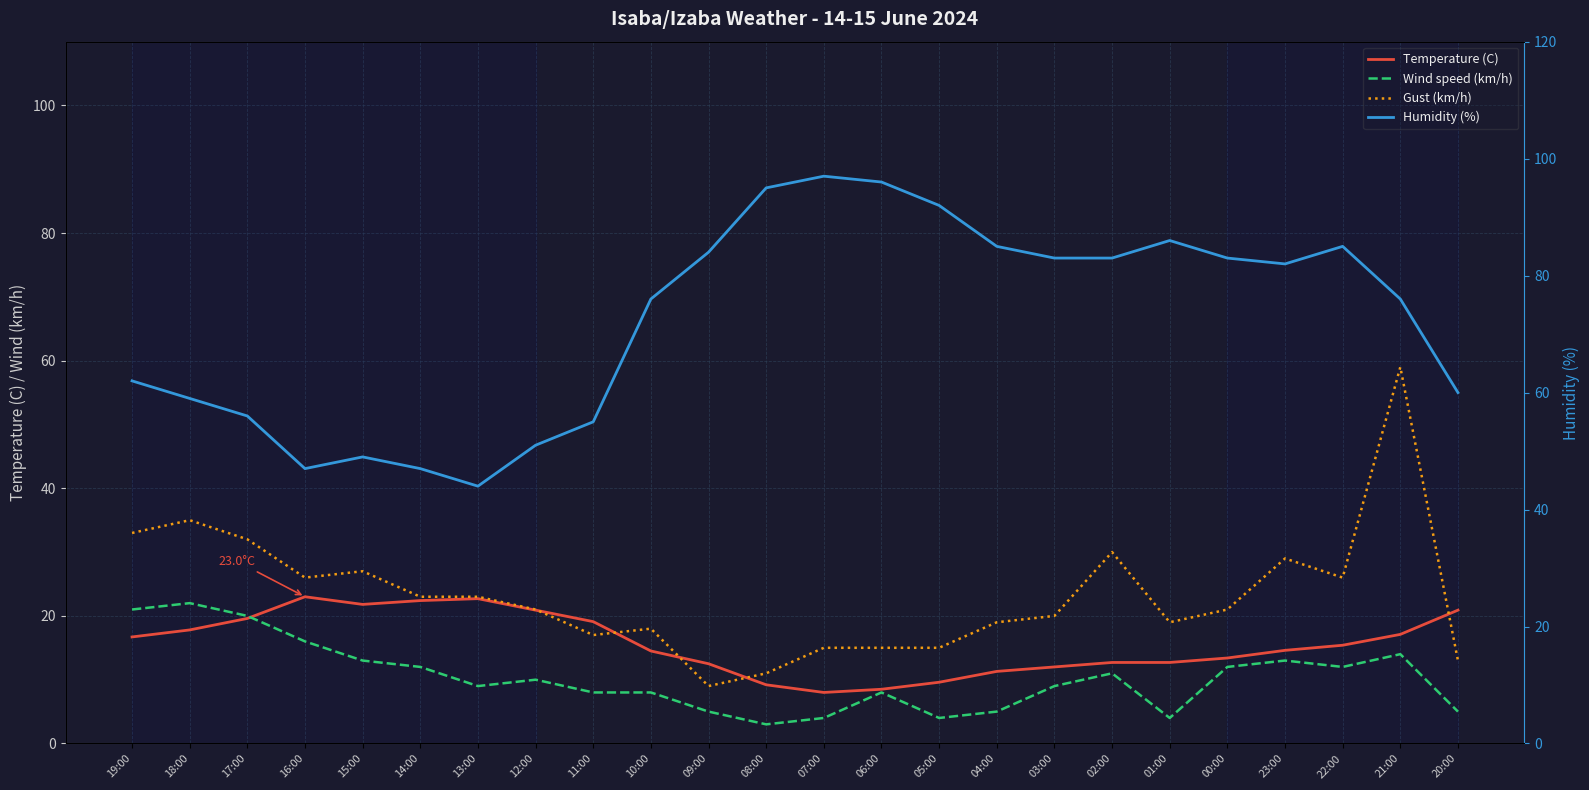

The Temperature (C) series shows 22.1 at 23:00. True or false?

False